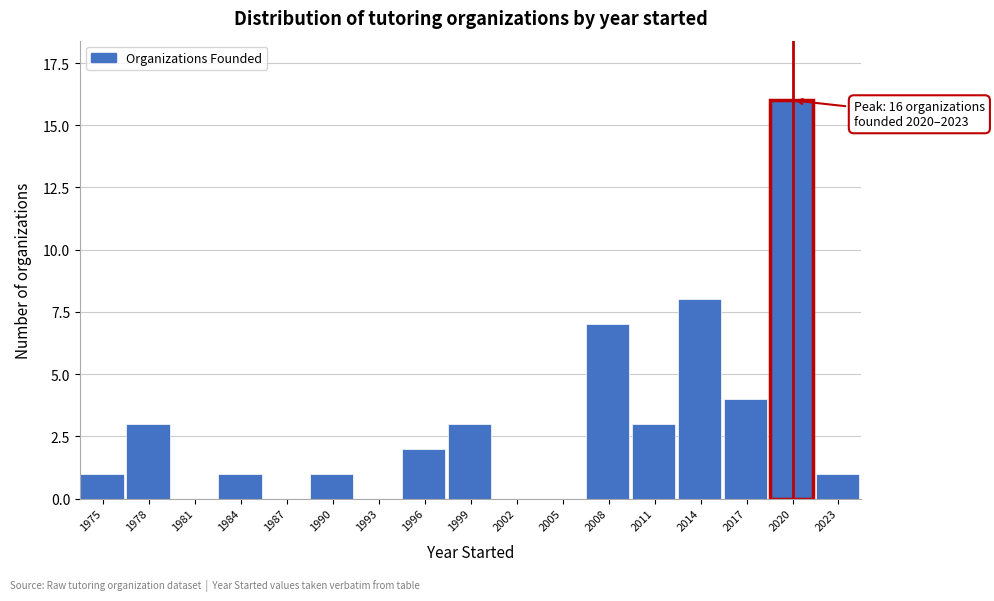

Reading left to right, extract all data points from this chart.

1975=1	1978=3	1981=0	1984=1	1987=0	1990=1	1993=0	1996=2	1999=3	2002=0	2005=0	2008=7	2011=3	2014=8	2017=4	2020=16	2023=1